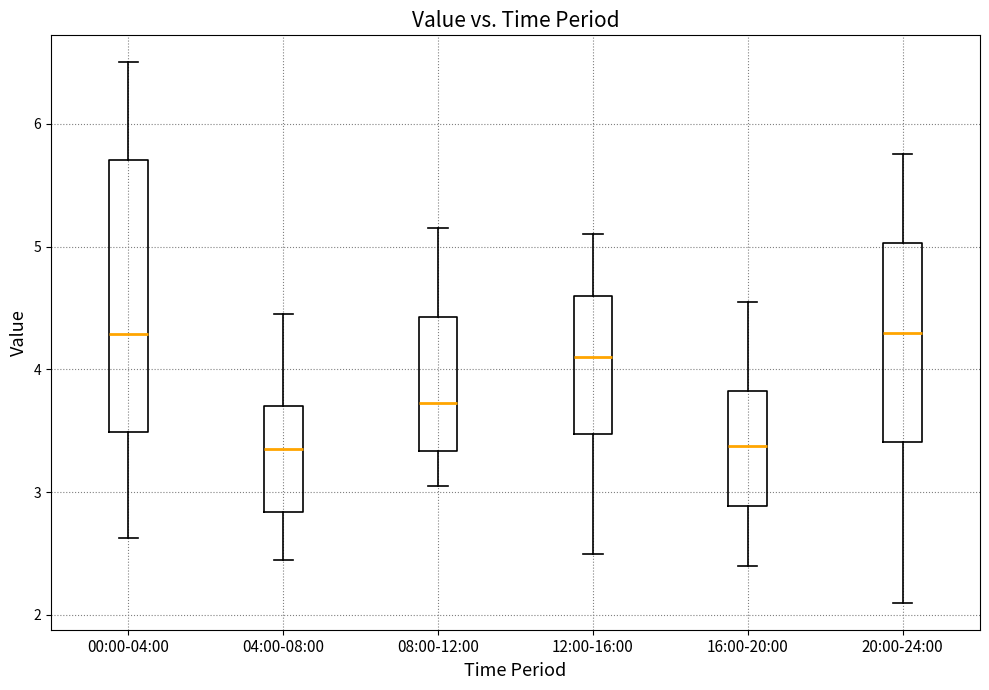

Where is the lower edge of the box for 08:00-12:00 on the y-axis? The values are not printed on the chart, so give them approximately, as read against the axis.

3.3